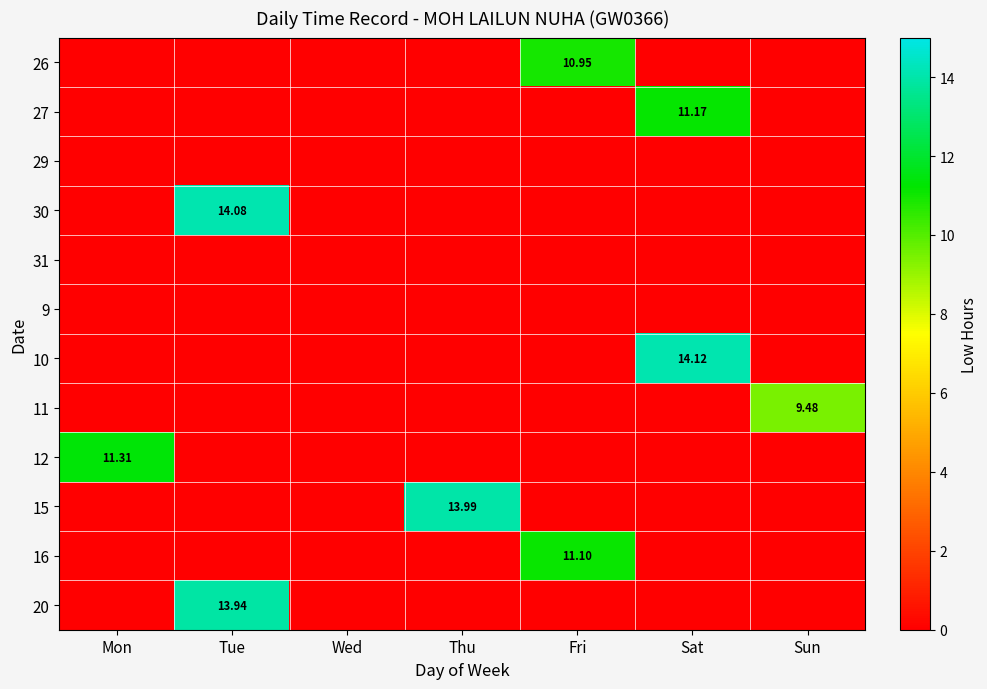

Which series has the largest range (max minus min)?

10